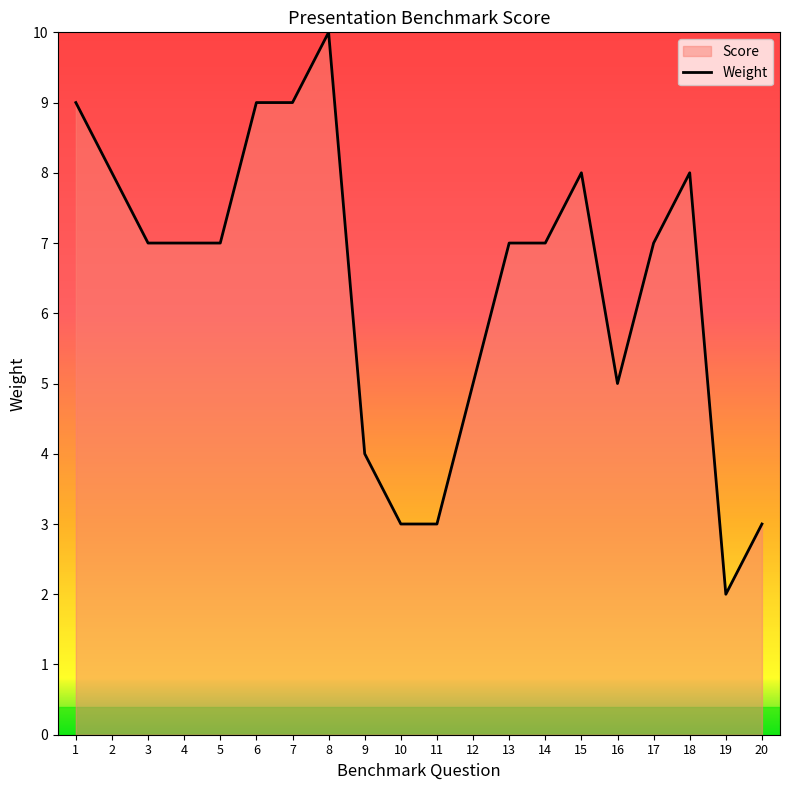

Count the values in the range 5 to 8.

11